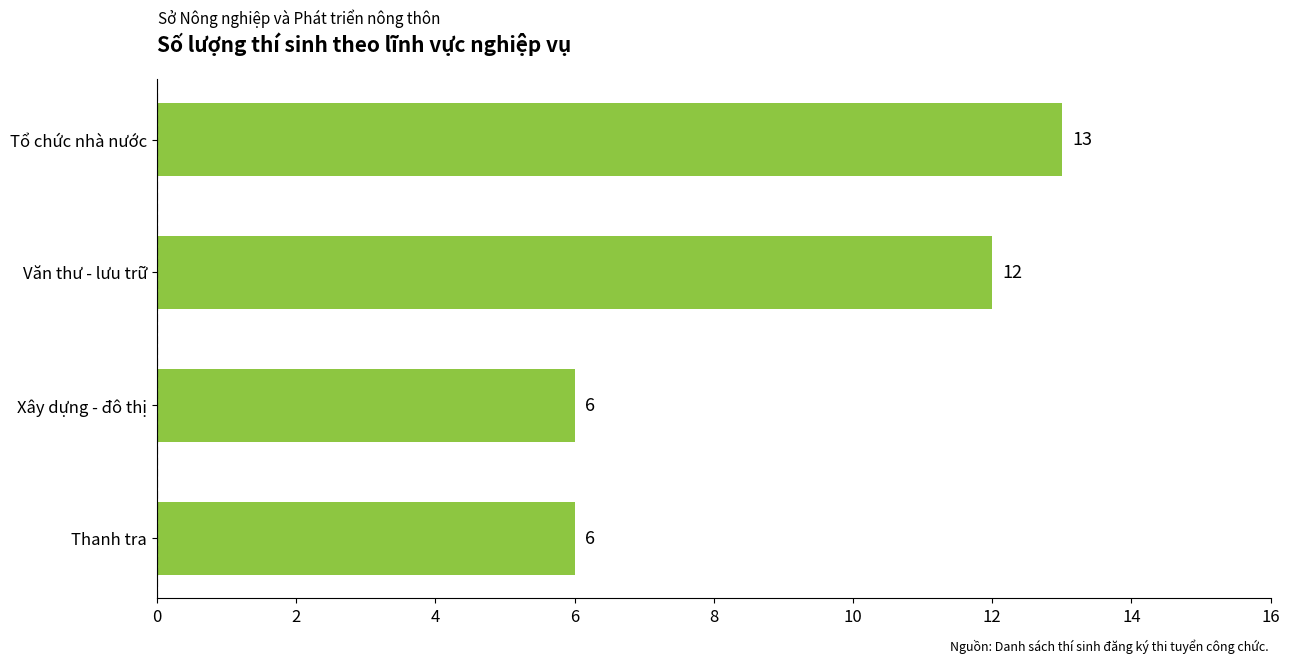

Is it true that the value at Xây dựng - đô thị is 6?

True